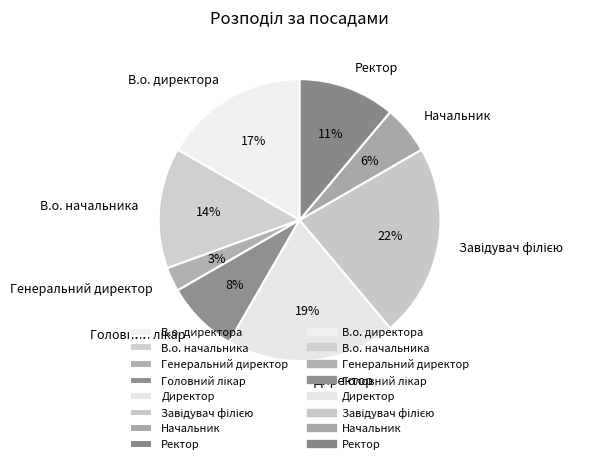

How many segments does this pie chart have?

8